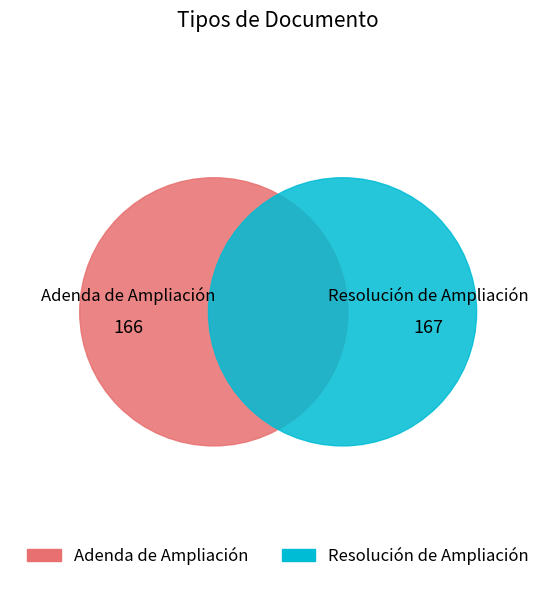

Does any single category account for the majority?

Yes